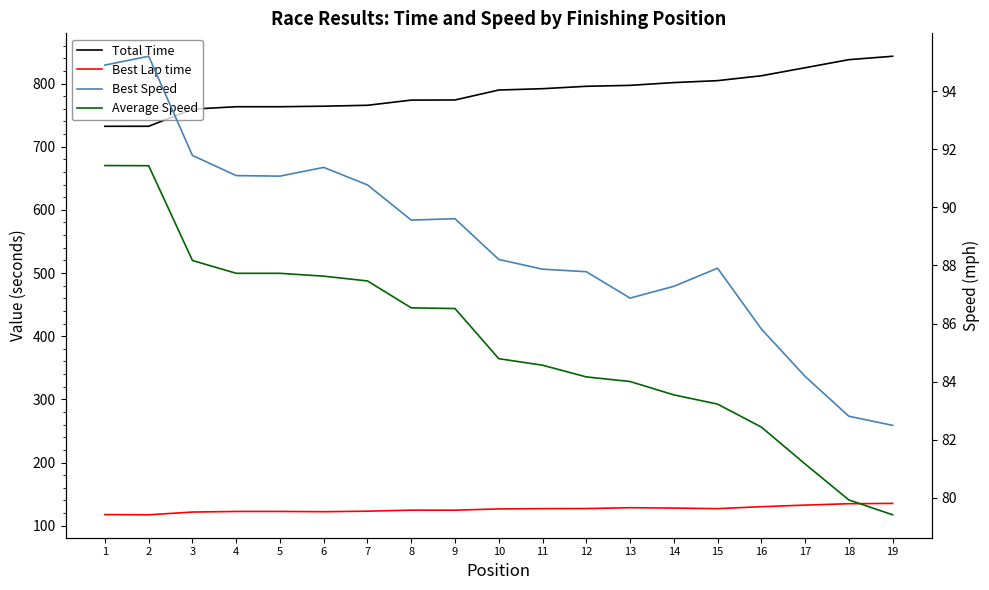

Which series has the largest total across all categories?

Total Time